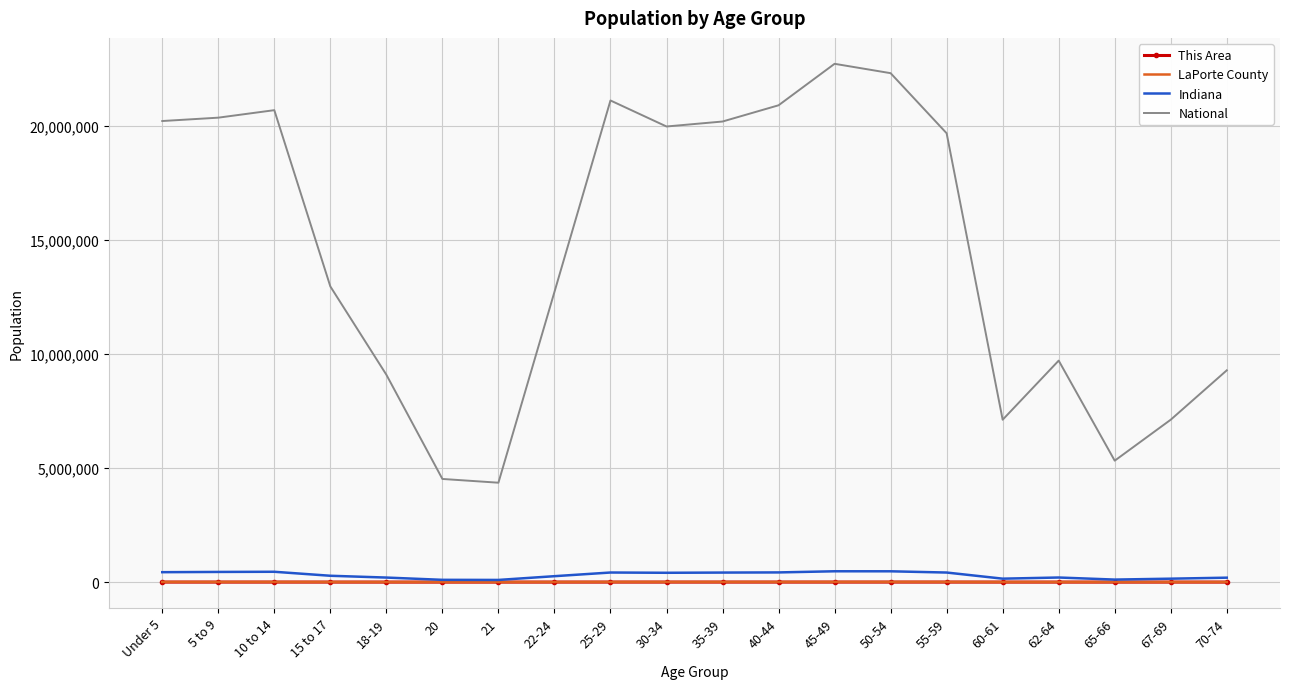

Which series has the largest total across all categories?

National